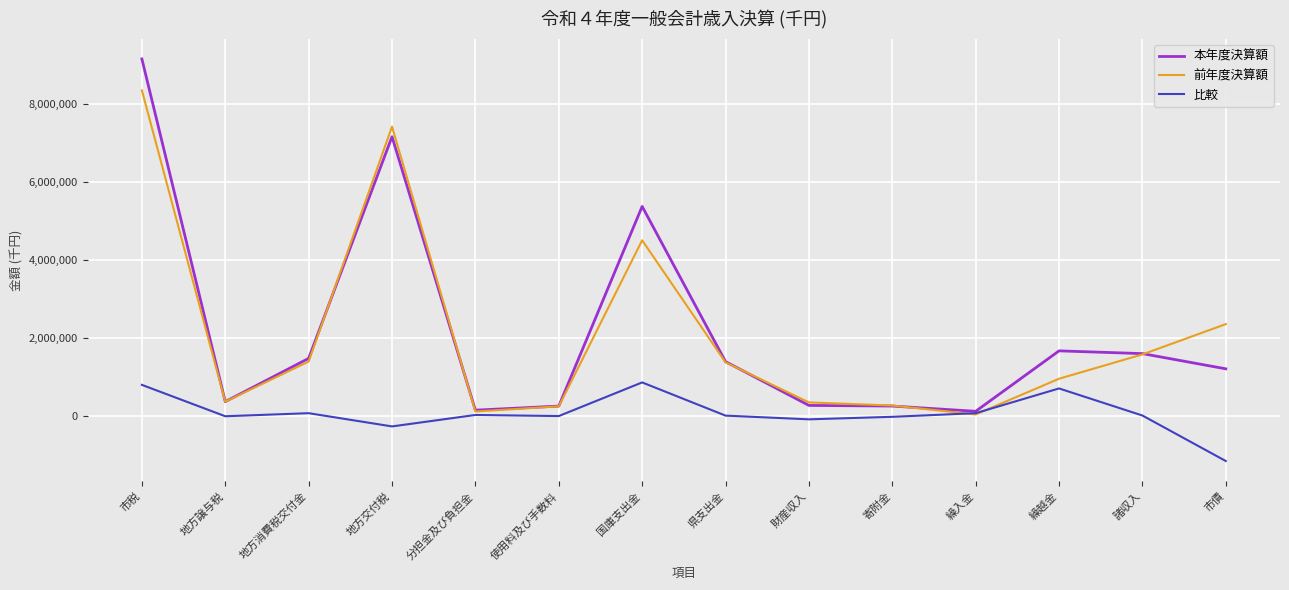

At which label does 本年度決算額 reach its peak?

市税